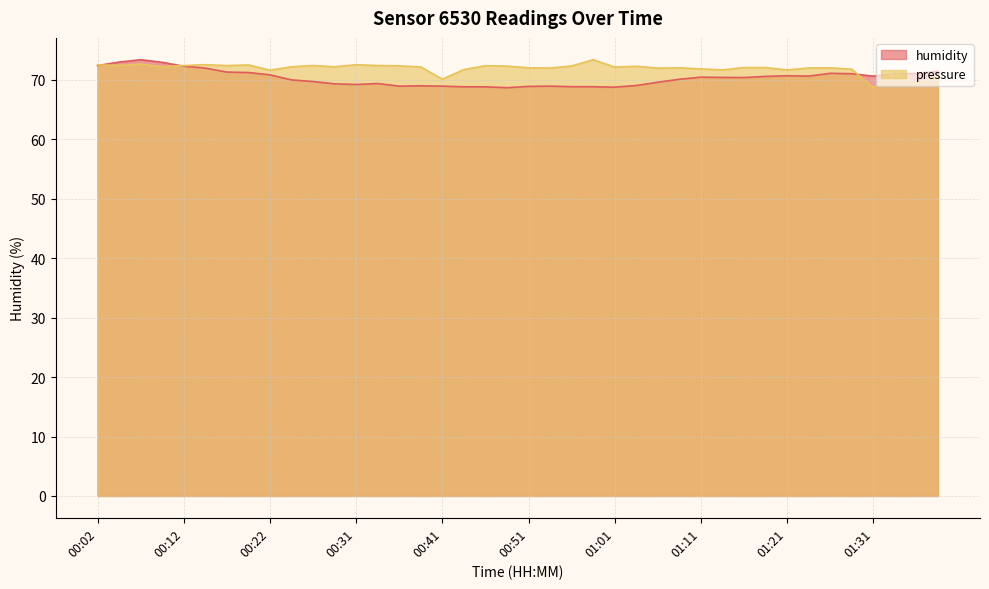

What are all the series names shown in the legend?

humidity, pressure